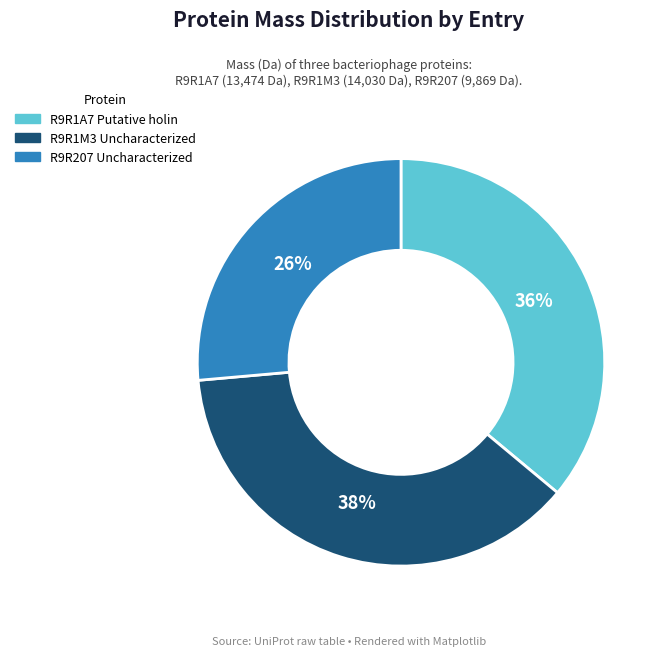

To the nearest percent, what is the average slice percentage?

33%